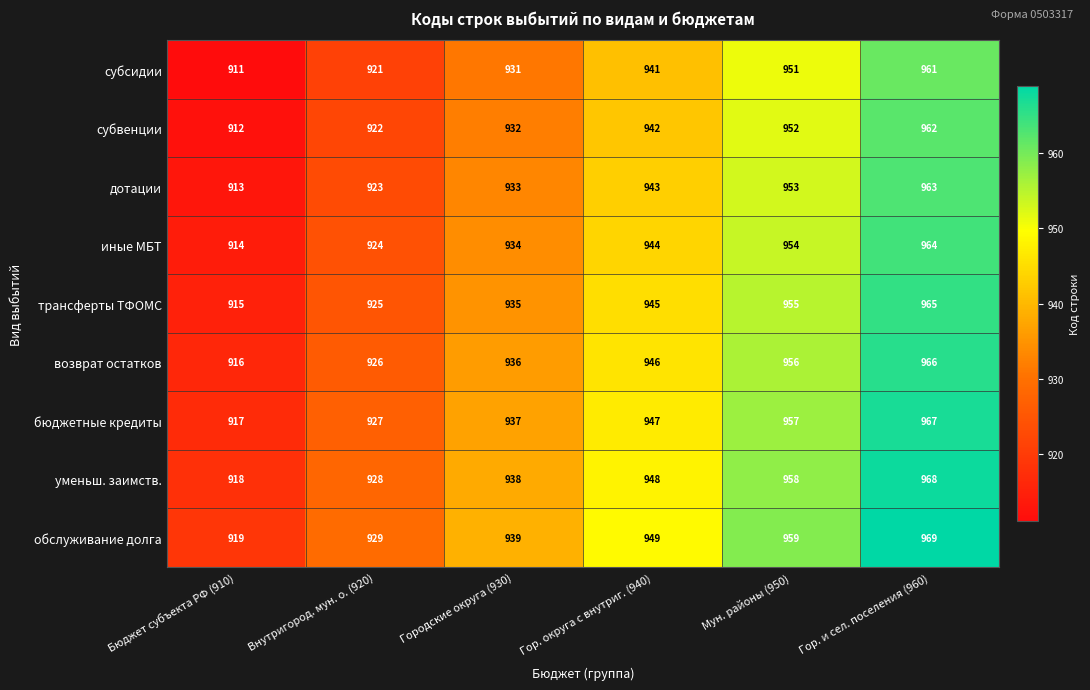

What is the difference between the maximum and minimum values in the возврат остатков series?

50